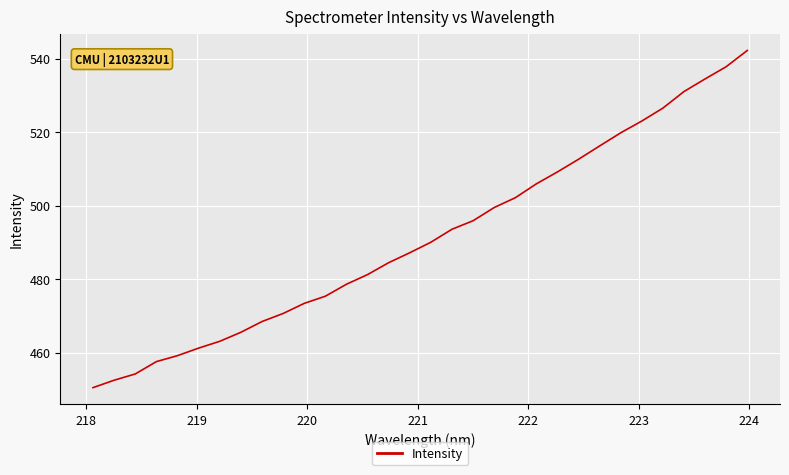

Reading right to left, list all the values displayed in this chart.

542.2	537.8	534.5	531.1	526.5	523.0	519.8	516.2	512.6	509.2	505.9	502.1	499.5	495.9	493.6	490.0	487.2	484.5	481.2	478.6	475.3	473.4	470.6	468.4	465.5	463.1	461.2	459.2	457.5	454.2	452.5	450.5